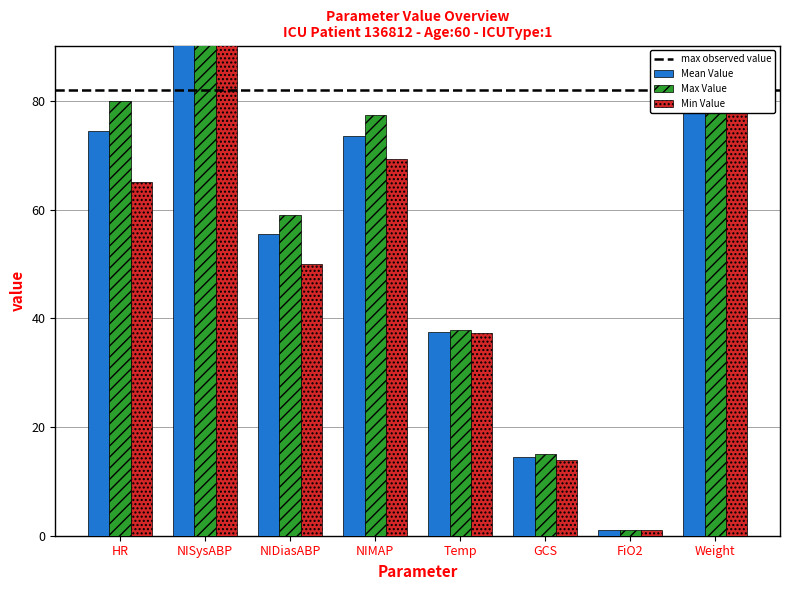

What are all the series names shown in the legend?

Mean Value, Max Value, Min Value